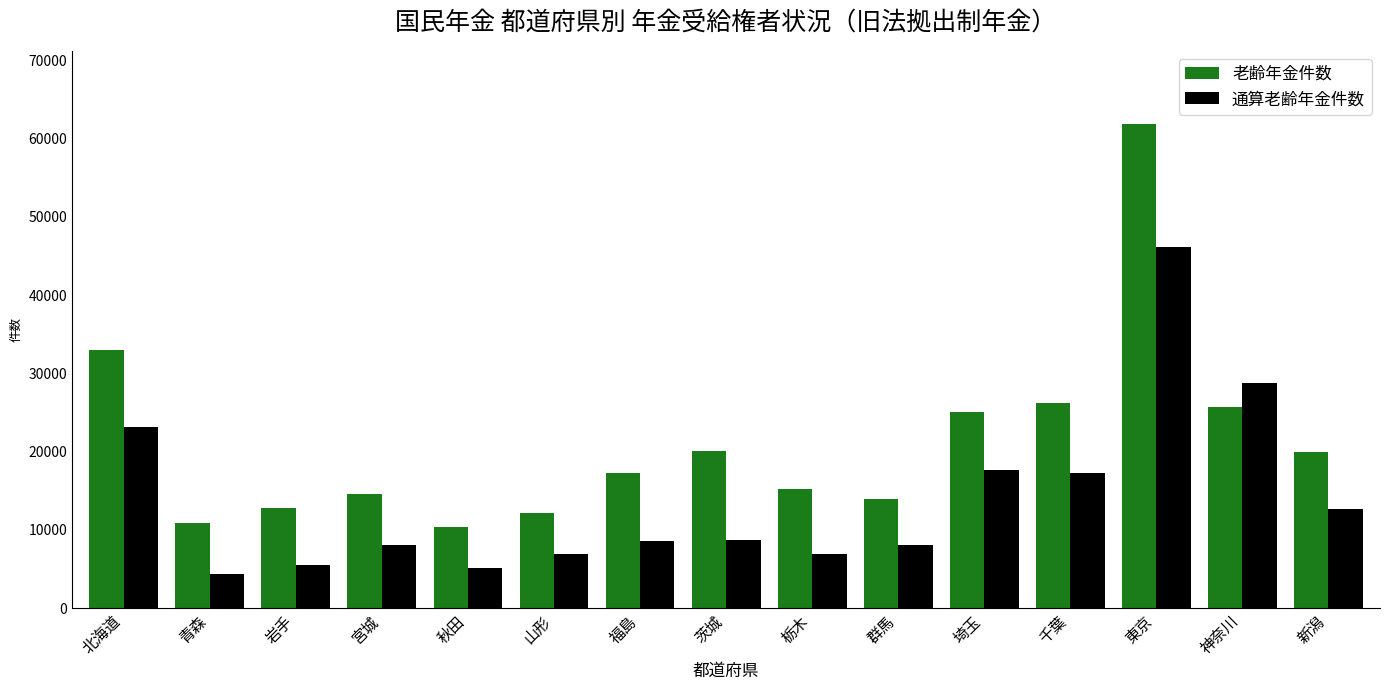

Which series has the largest total across all categories?

老齢年金件数